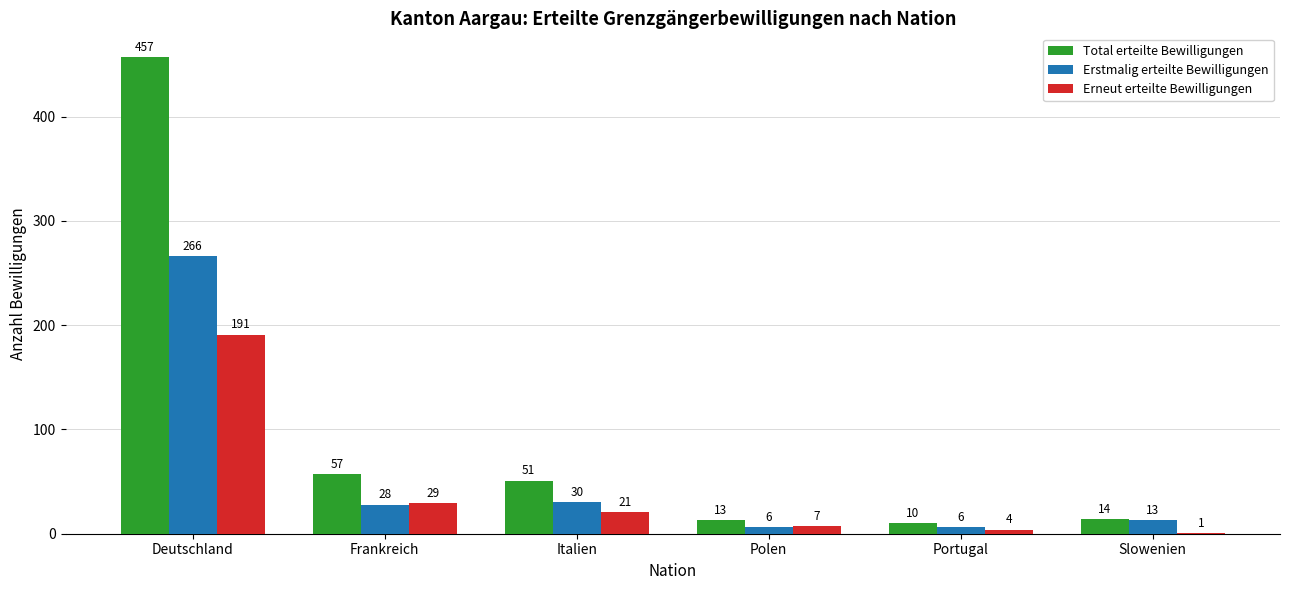

Are the bars horizontal?

No